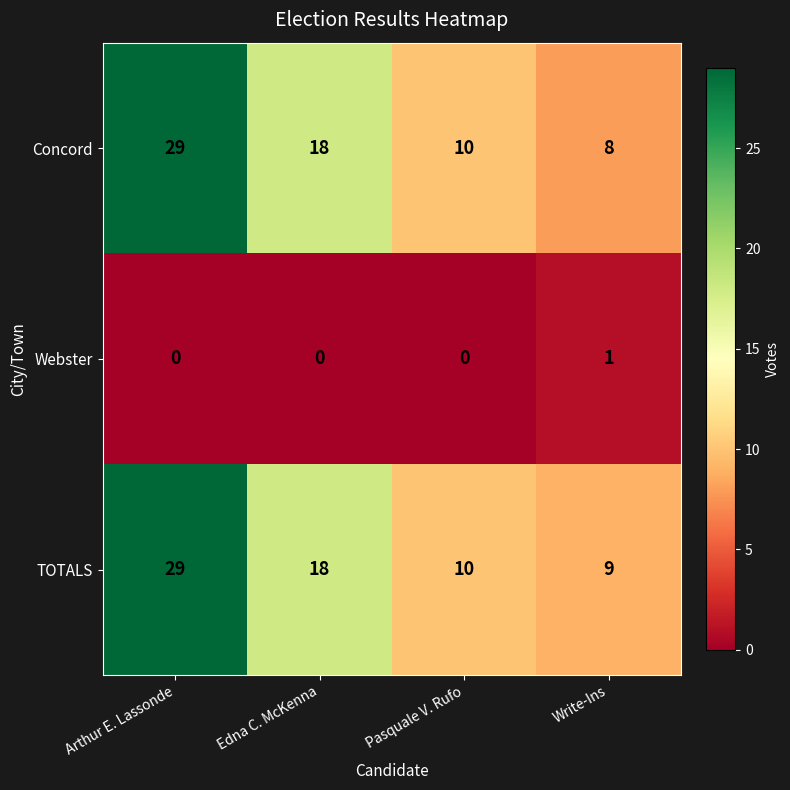

Which category has the highest value across all series?

Arthur E. Lassonde